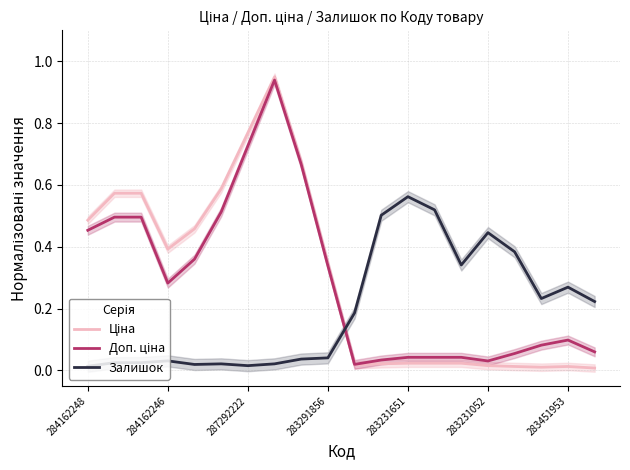

Which category has the highest value in the Ціна series?

7